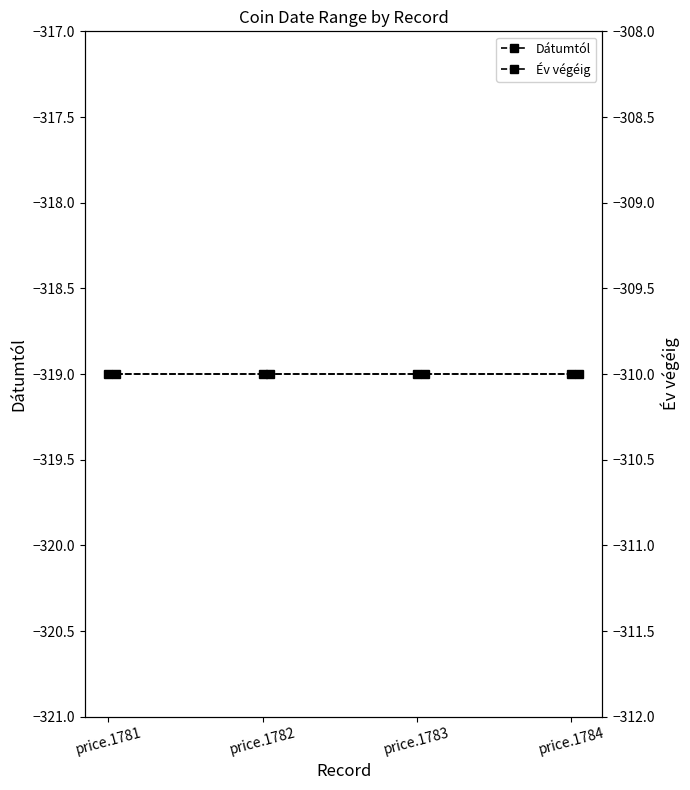

The Dátumtól series shows -319 at price.1781. True or false?

True